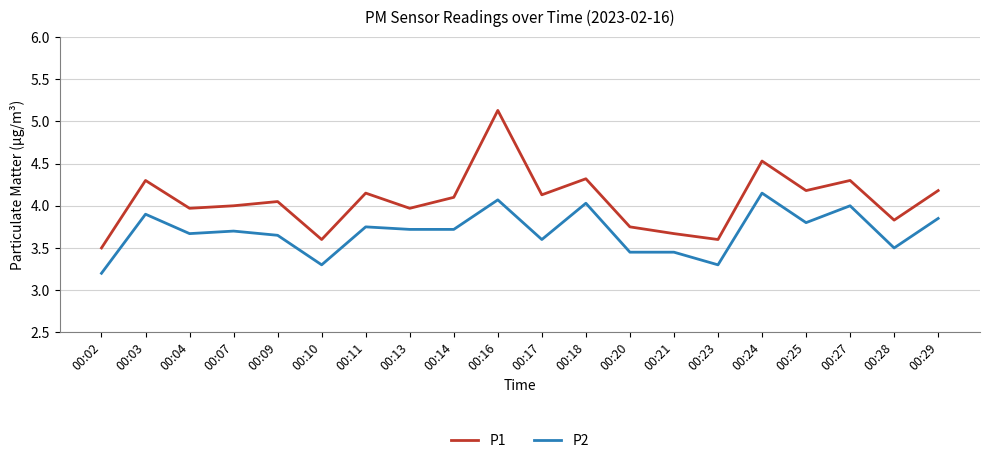

Which series has the largest total across all categories?

P1